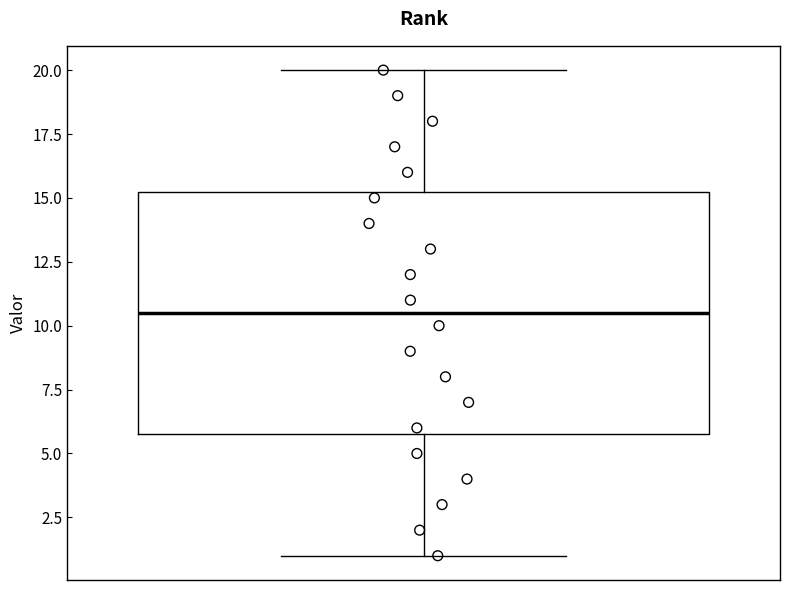

Read this box plot against the y-axis: the position of the median line, the range covered by the box, and the ends of both whiskers. The values are not printed on the chart, so give them approximately, as read against the axis.

median 10.5, box 6.0 to 15.5, whiskers 1.0 to 20.0